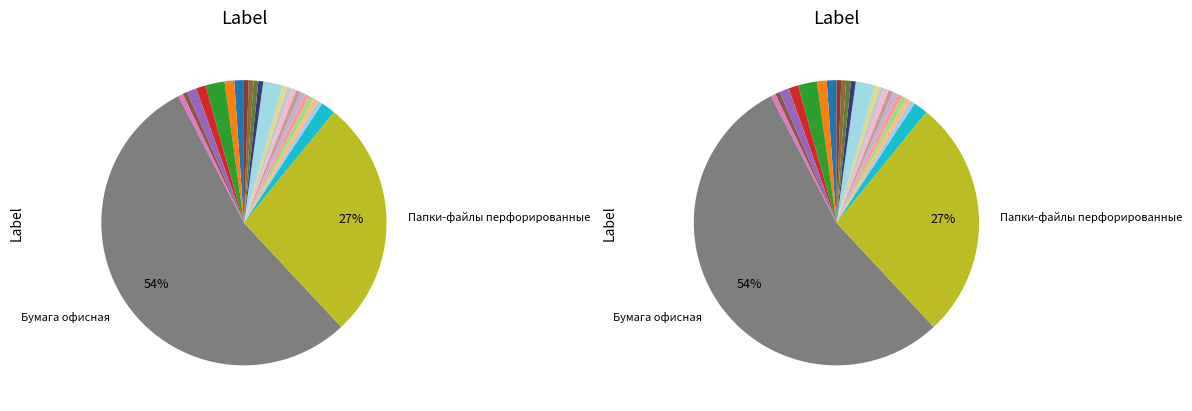

To the nearest percent, what is the average slice percentage?

4%